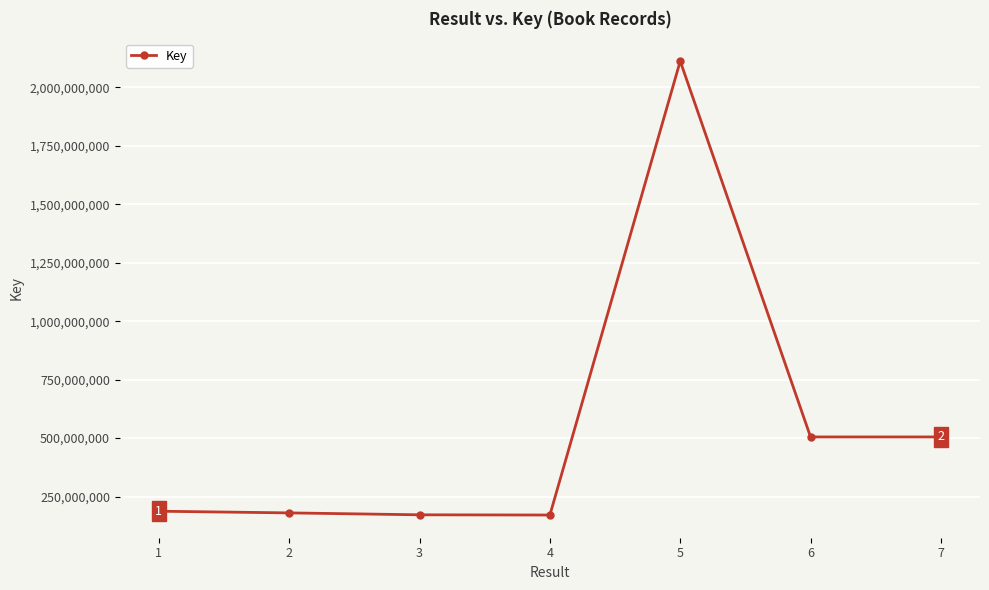

The value at 2 is 306173329. True or false?

False